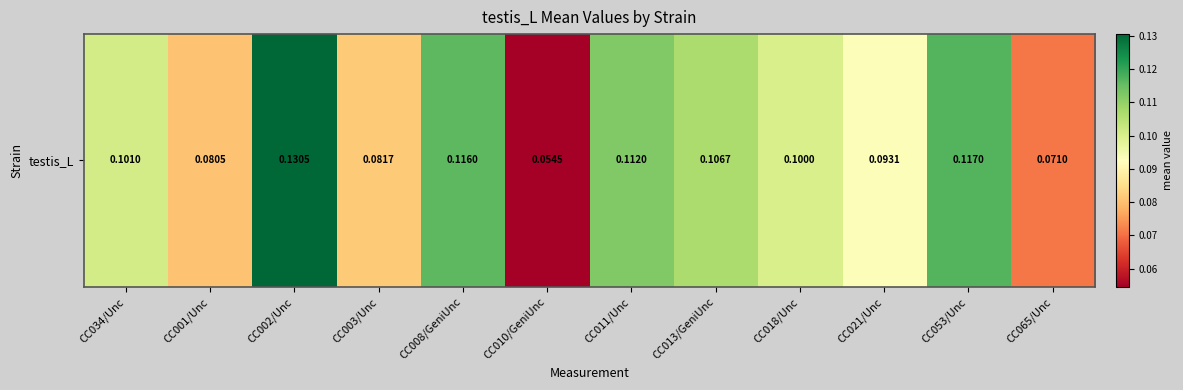

What is the greatest value displayed?

0.1